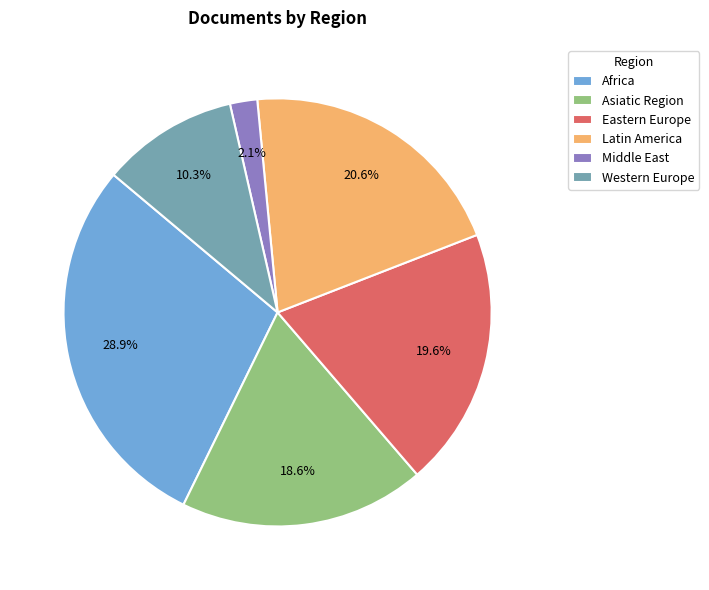

Between Eastern Europe and Africa, which is larger?

Africa